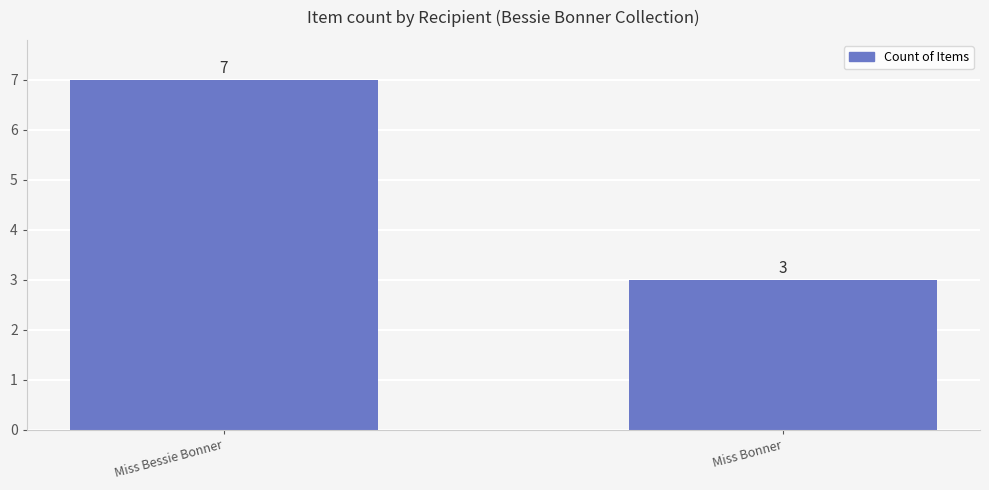

What is the difference between the maximum and minimum values?

4